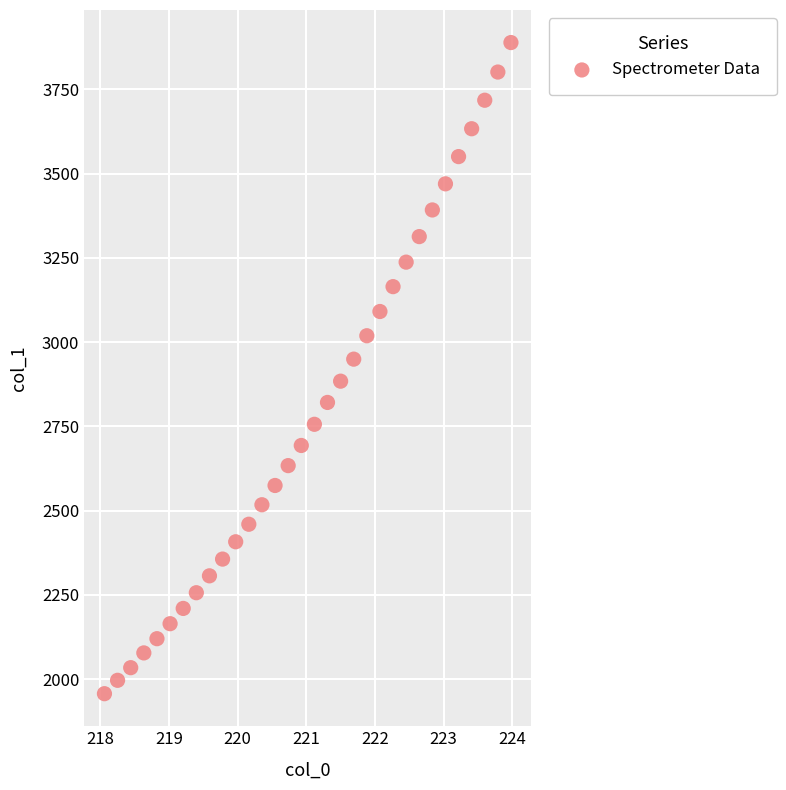

What is the range of X values (max minus min)?

5.9